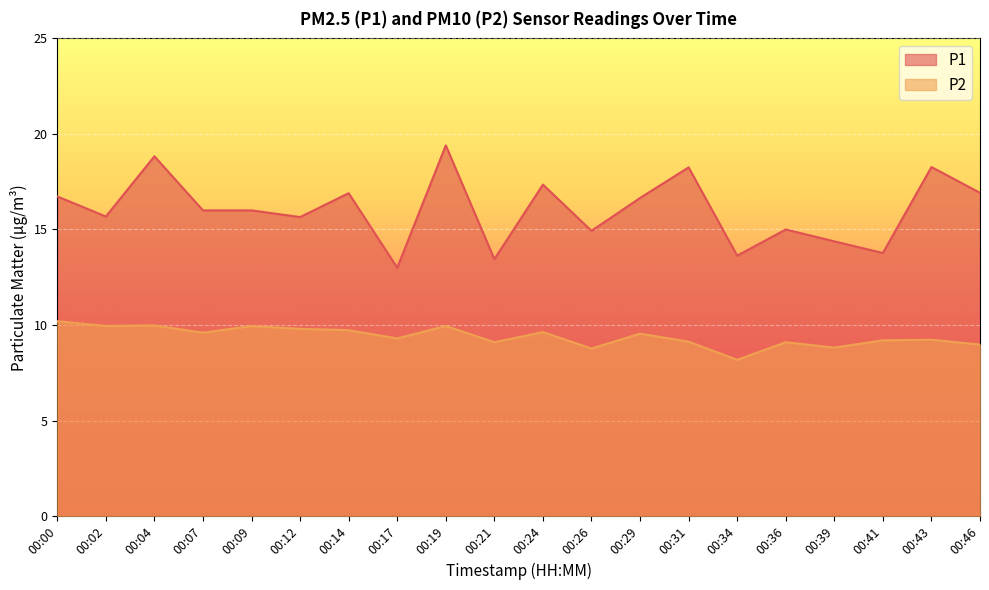

What is the sum of all P2 values?

188.2